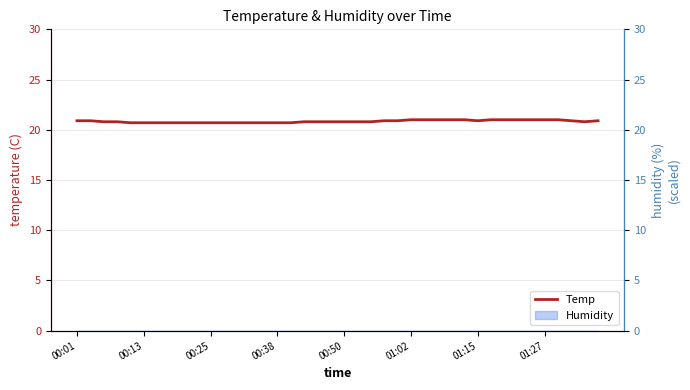

The chart shows a value of 20.8 at 00:50. True or false?

True